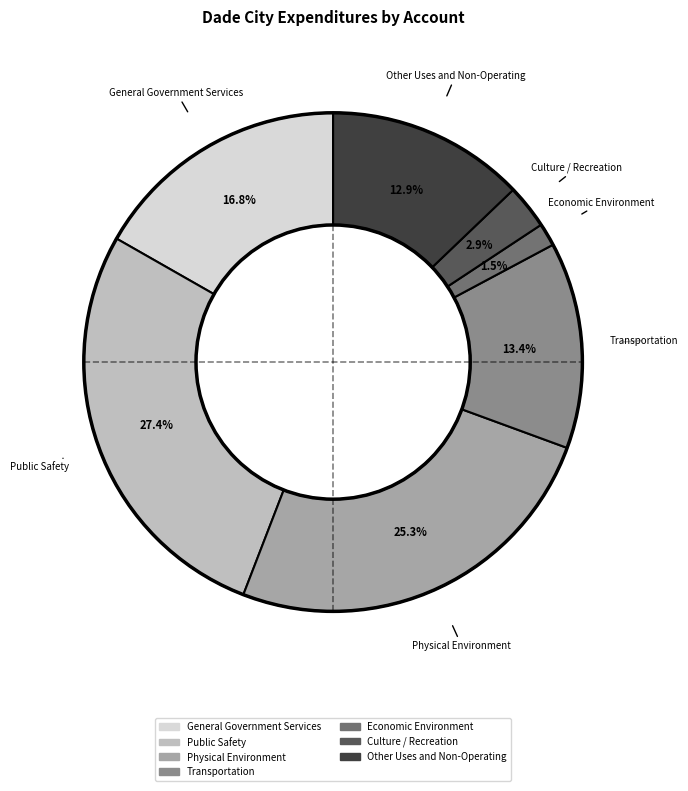

How many segments does this pie chart have?

7